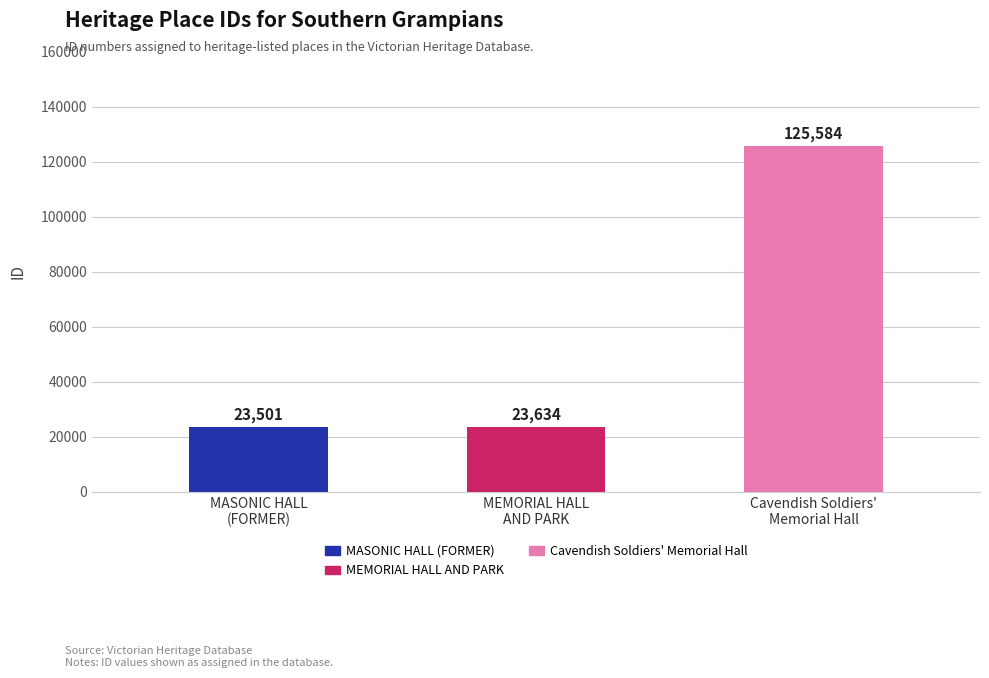

What value does the data have at Cavendish Soldiers'
Memorial Hall?

125584